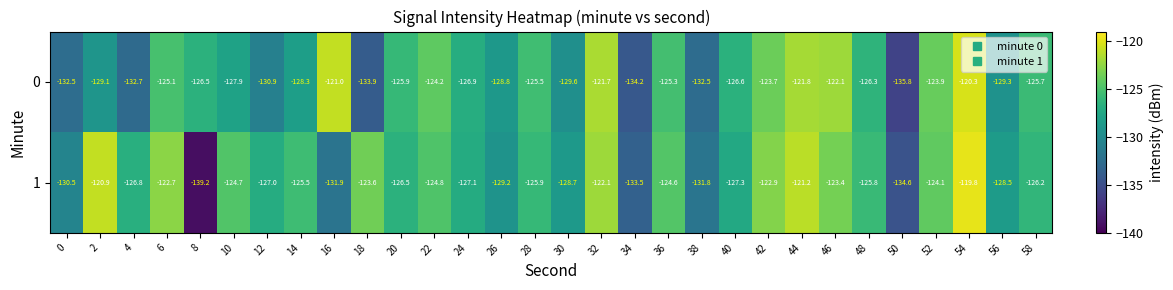

The 0 series shows -132.7 at 4. True or false?

True